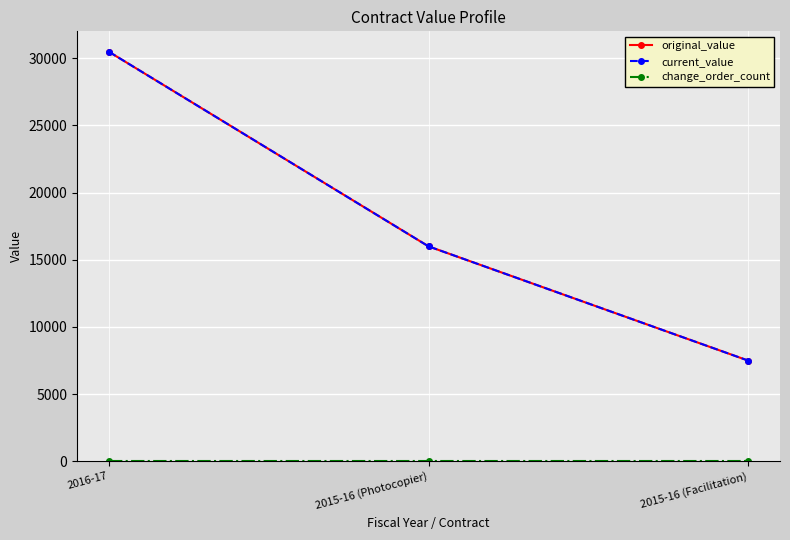

Does the chart have visible grid lines?

Yes